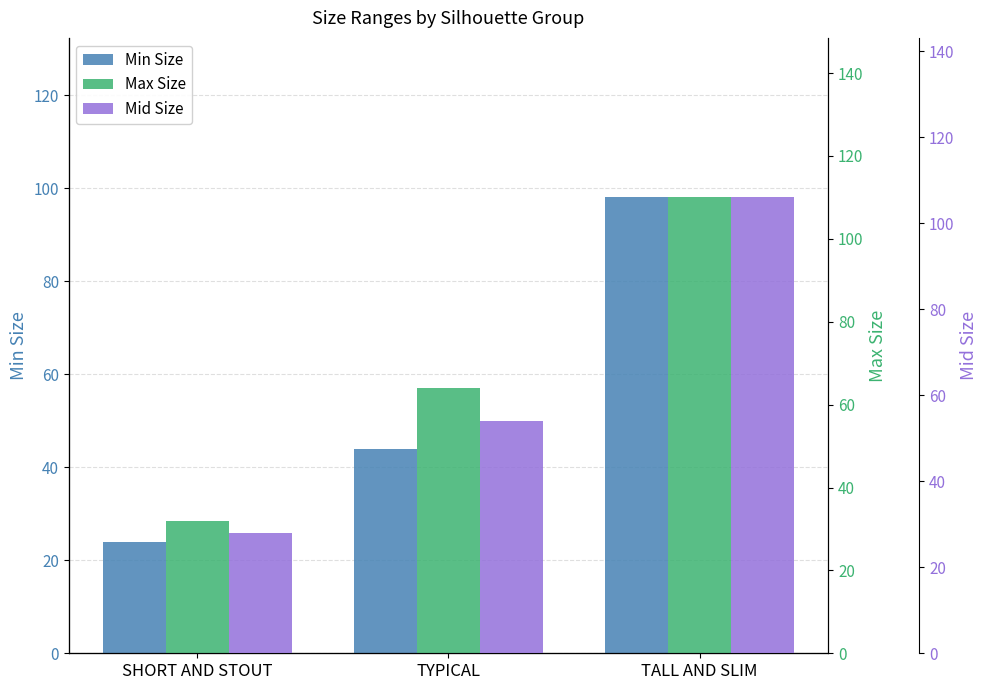

The value of Mid Size at SHORT AND STOUT is 28. True or false?

True